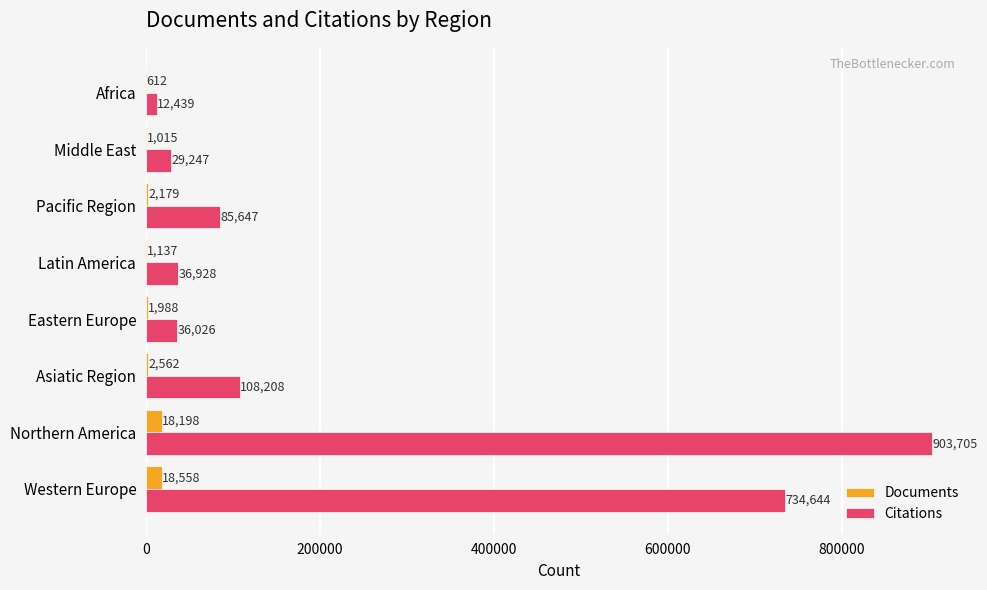

What is the maximum value for Citations?

903705